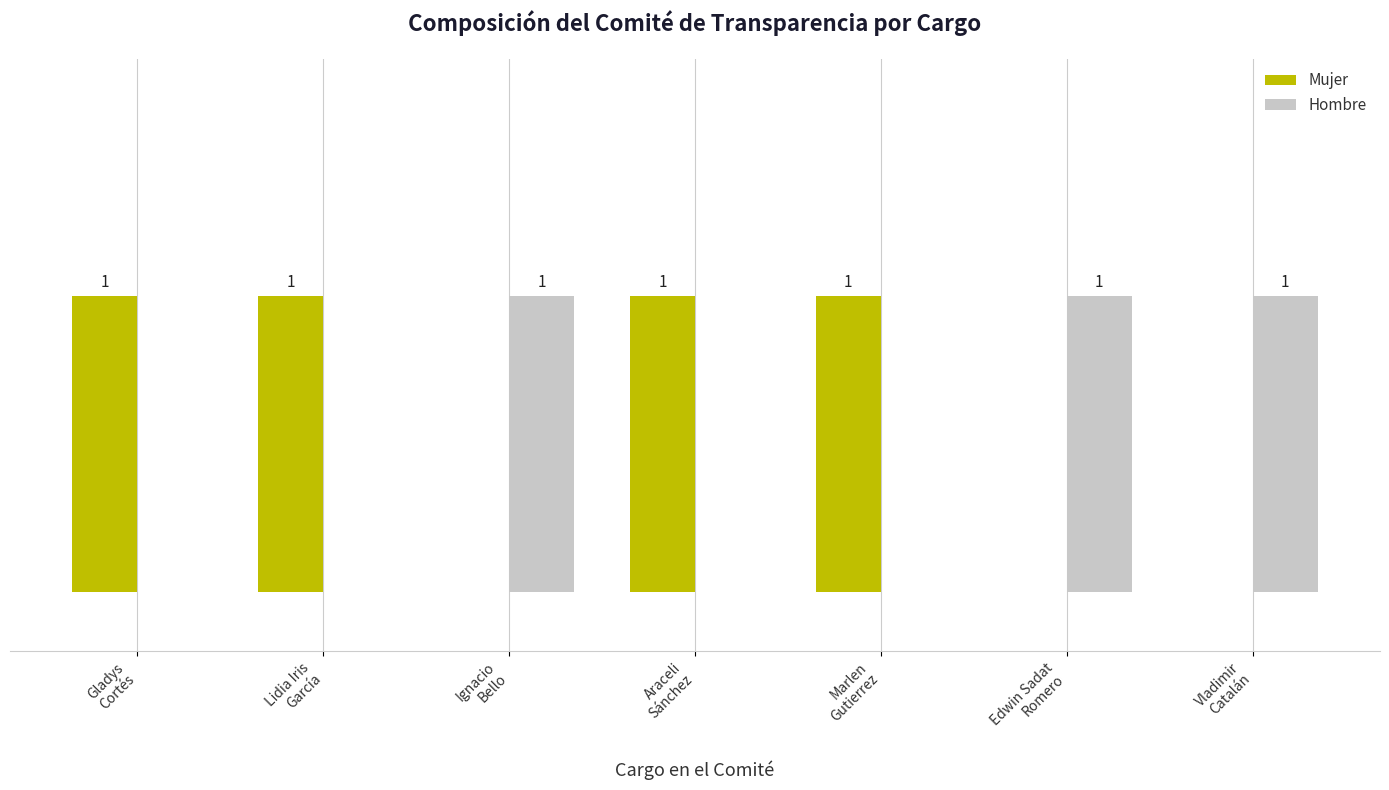

Which series has the largest total across all categories?

Mujer